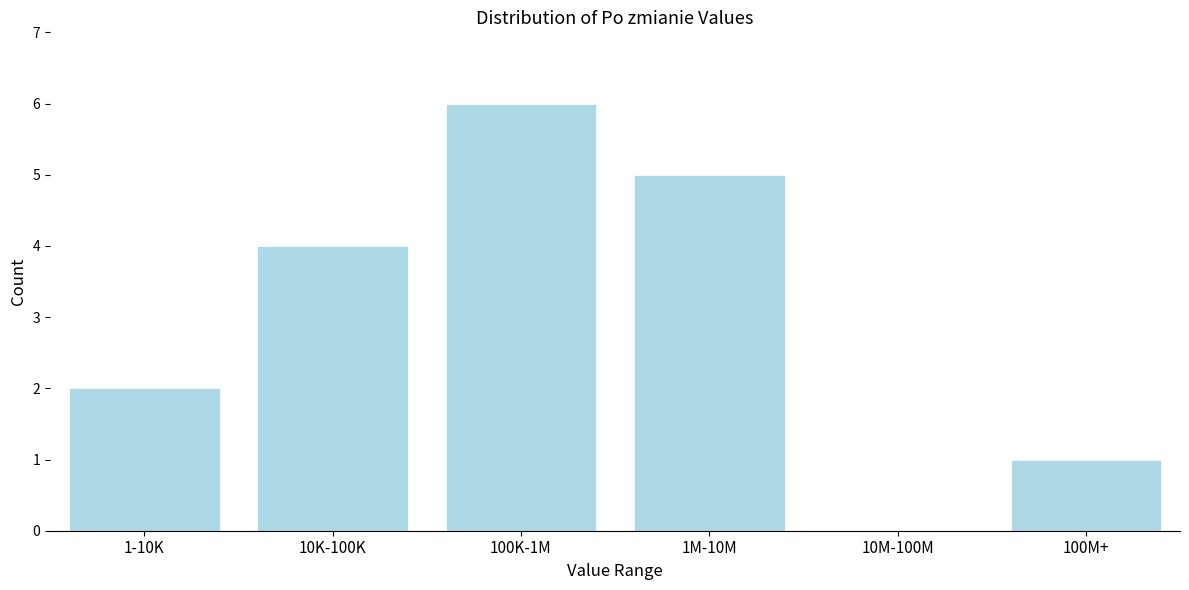

Reading left to right, extract all data points from this chart.

1-10K=2	10K-100K=4	100K-1M=6	1M-10M=5	10M-100M=0	100M+=1